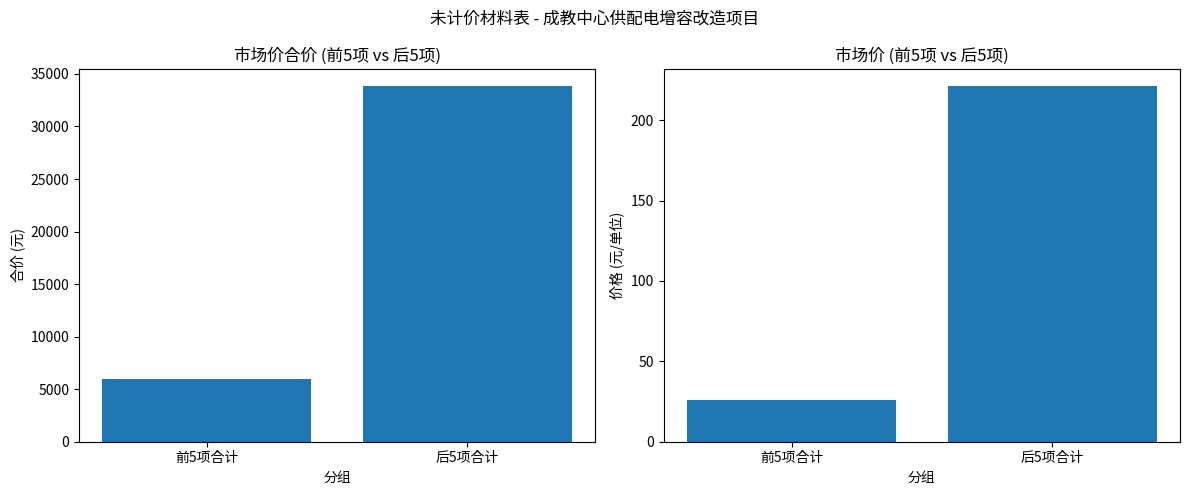

What is the label of the 2nd bar from the right?

前5项合计